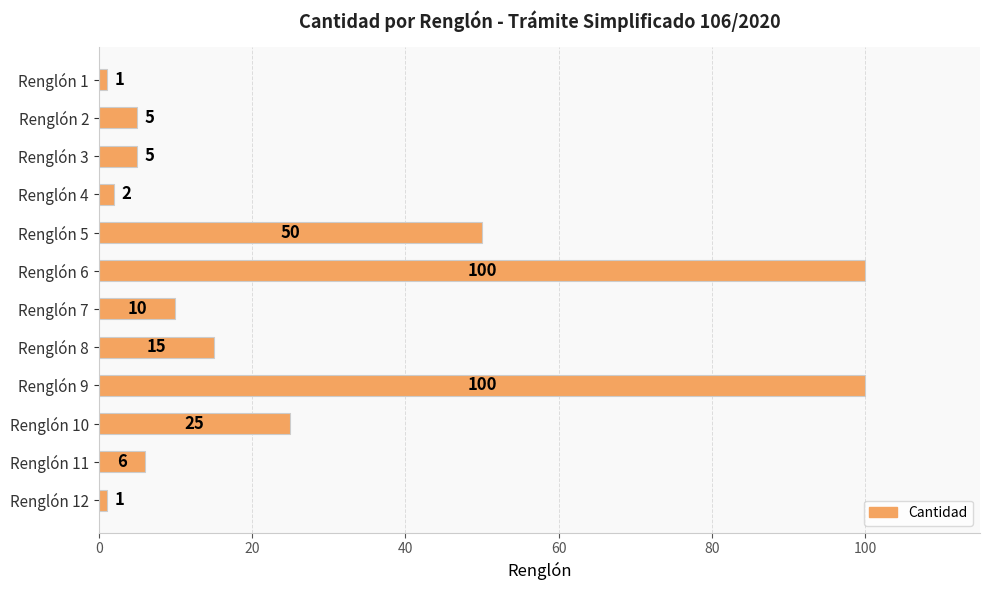

What is the difference between the maximum and second lowest values?

99